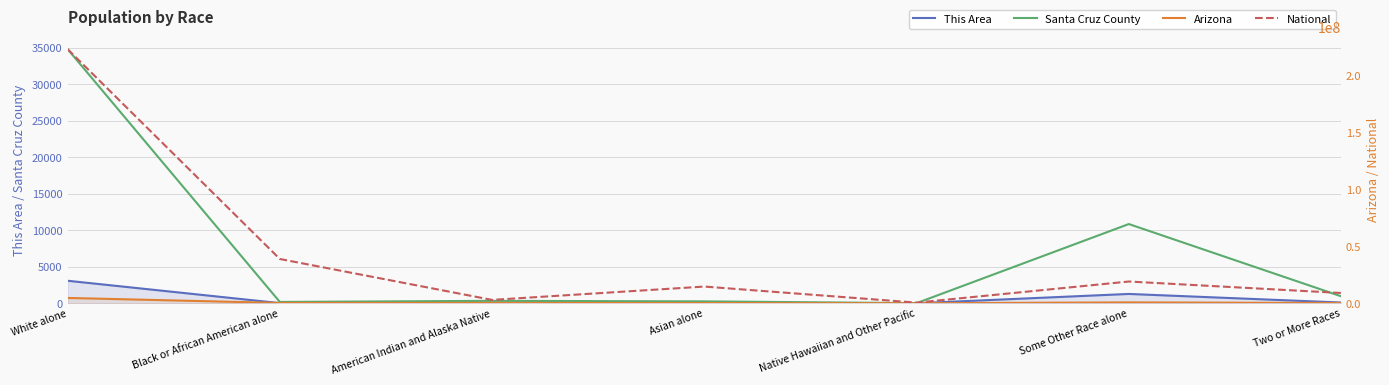

At American Indian and Alaska Native, list the series in order from largest to smallest.

National, Arizona, Santa Cruz County, This Area